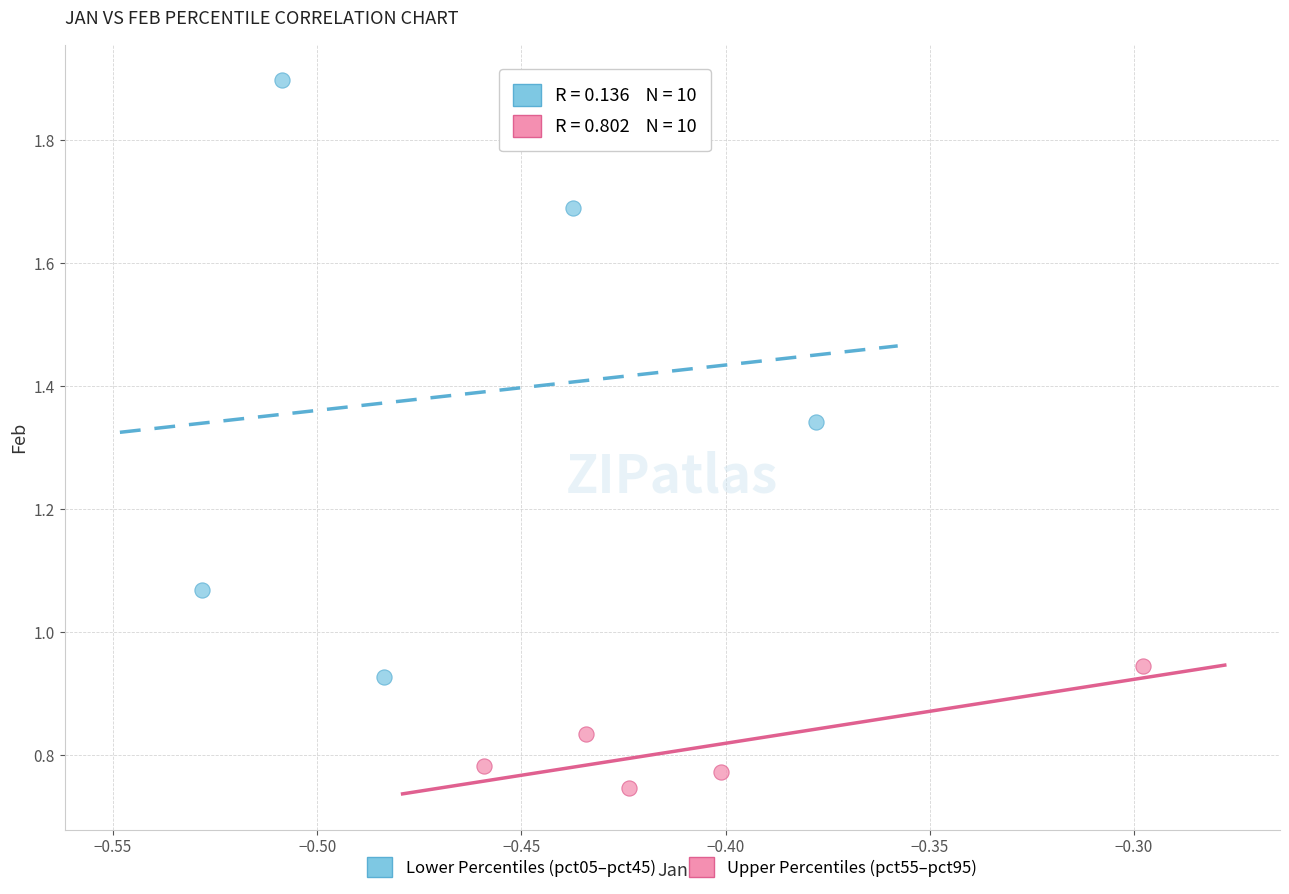

What are all the series names shown in the legend?

Lower Percentiles (pct05–pct45), Upper Percentiles (pct55–pct95)